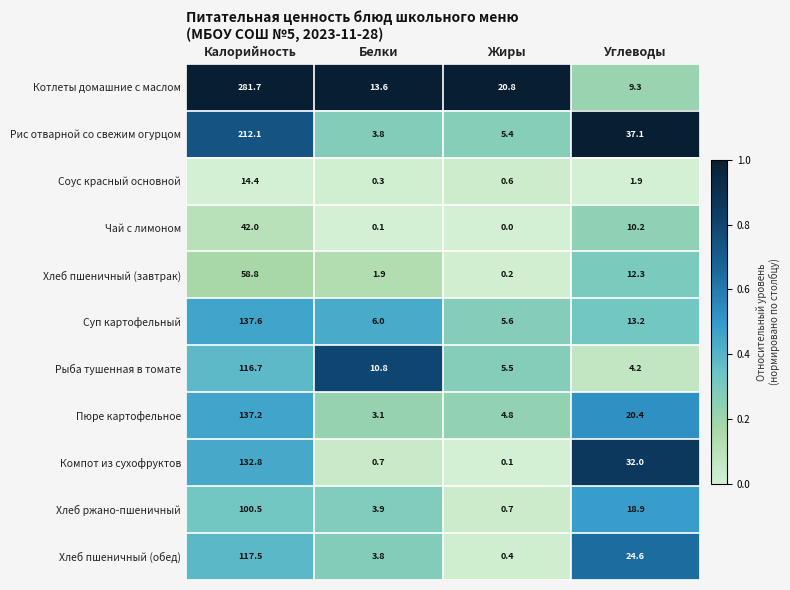

What is the sum of all Компот из сухофруктов values?

165.6